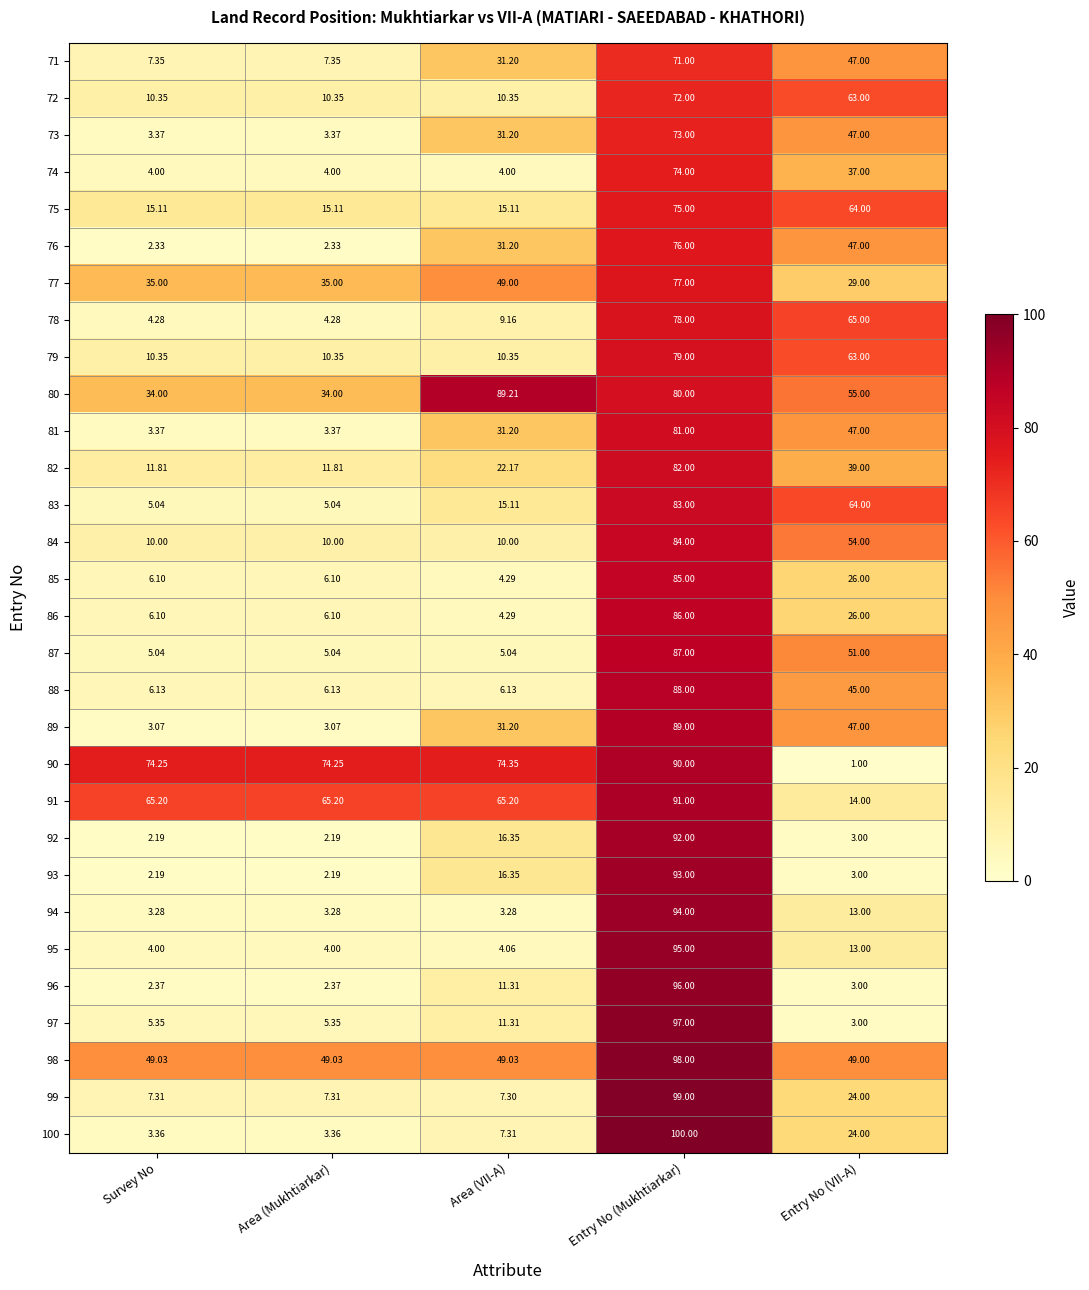

At which category does the chart reach its minimum across all series?

Entry No (VII-A)